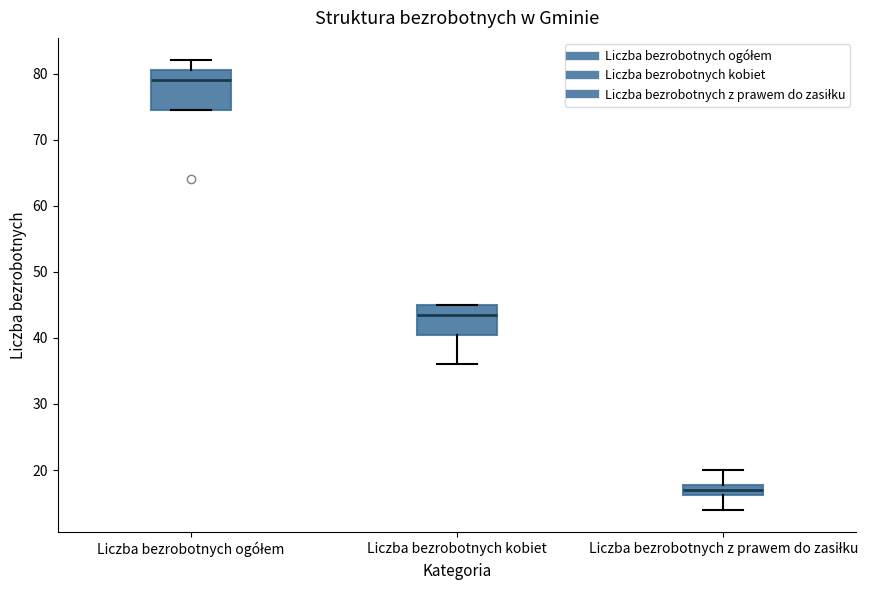

Comparing the boxes themselves (not the whiskers), which one is the tallest?

Liczba bezrobotnych ogółem